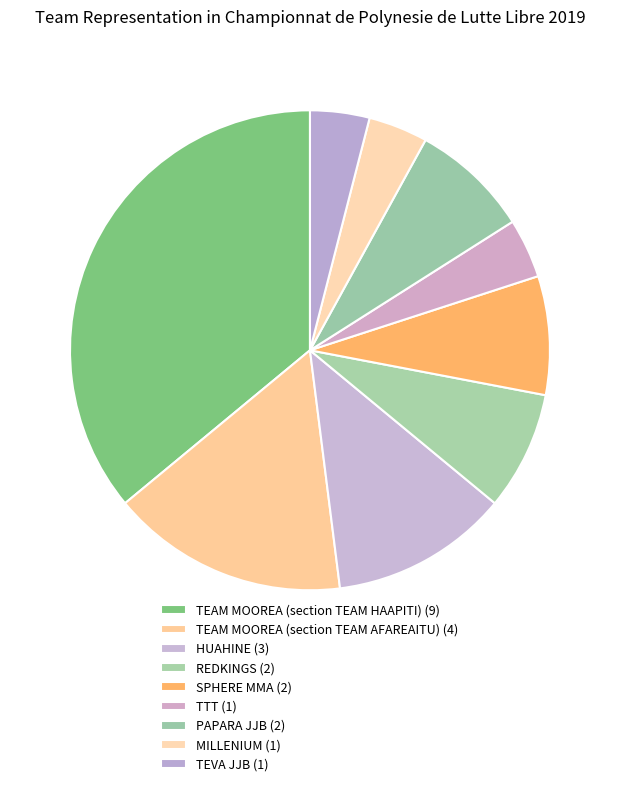

What is the ratio of the value at SPHERE MMA to the value at TEAM MOOREA (section TEAM HAAPITI)?

0.2